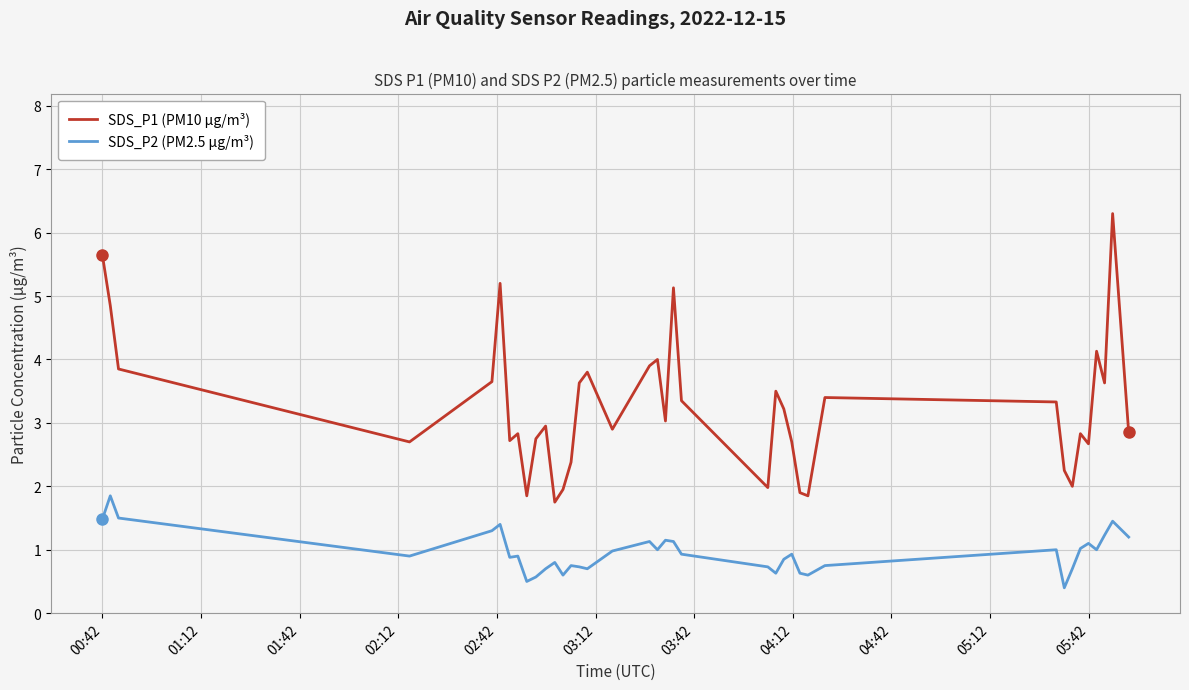

True or false: SDS_P2 (PM2.5 µg/m³) and SDS_P1 (PM10 µg/m³) cross at least once.

False